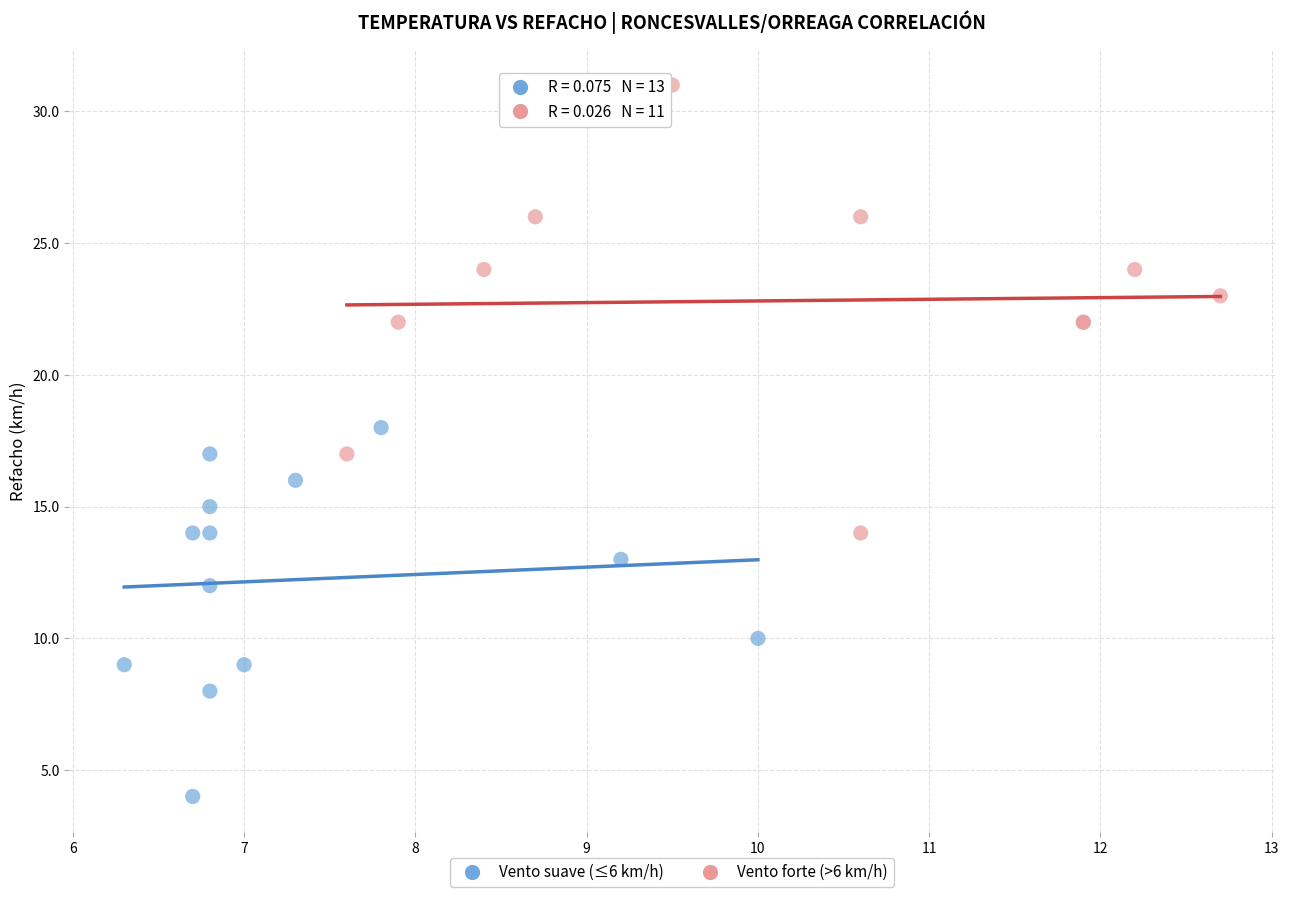

What are all the series names shown in the legend?

Vento suave (≤6 km/h), Vento forte (>6 km/h)